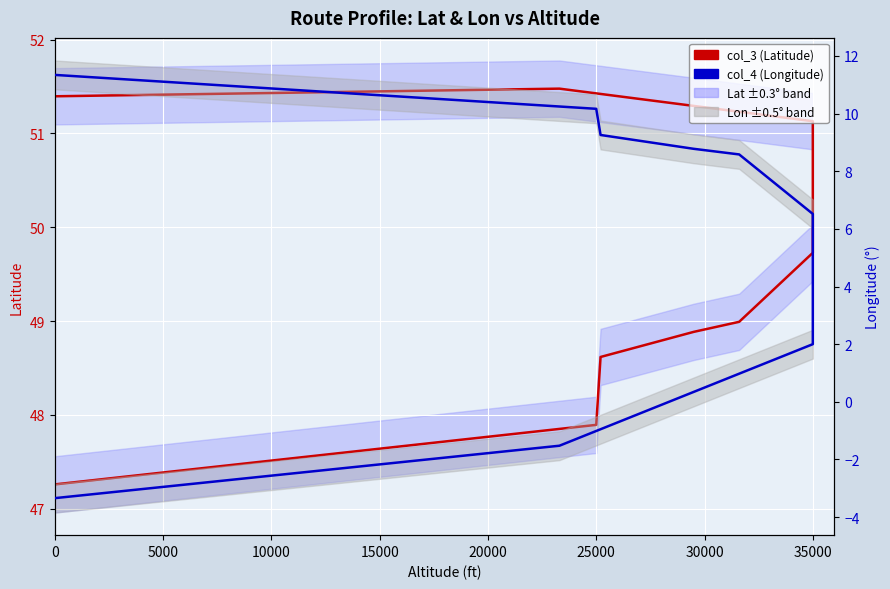

What is the difference between the highest and lowest values at 0?

54.7